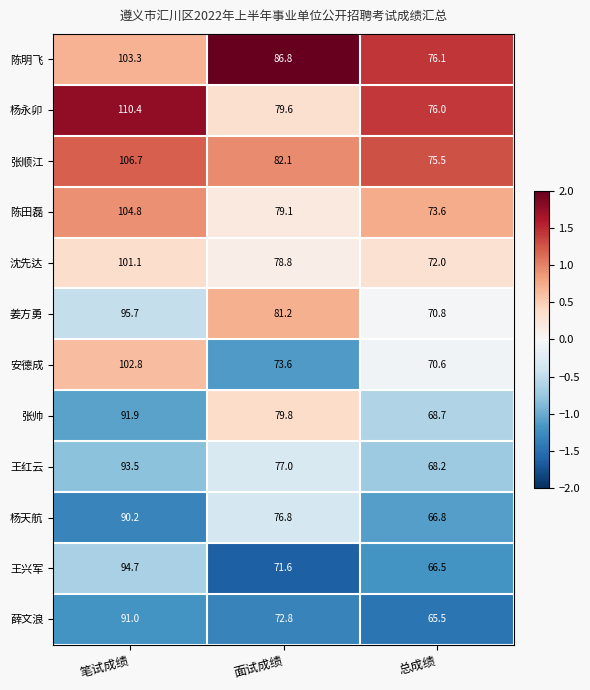

What is the average value of the 陈田磊 series?

85.8